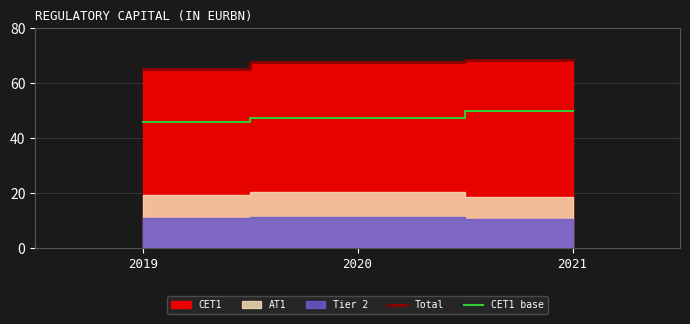

Is the value of CET1 base at 2019 greater than the value of Total at 2019?

No